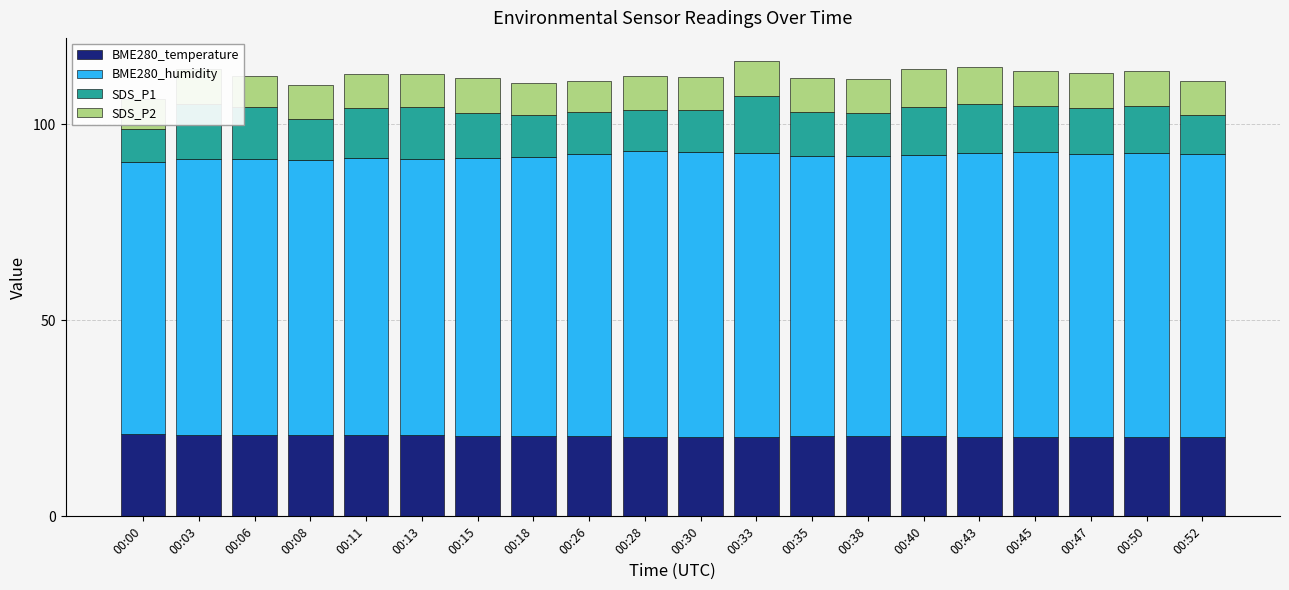

Which has a higher value, 00:47 or 00:11?

00:11